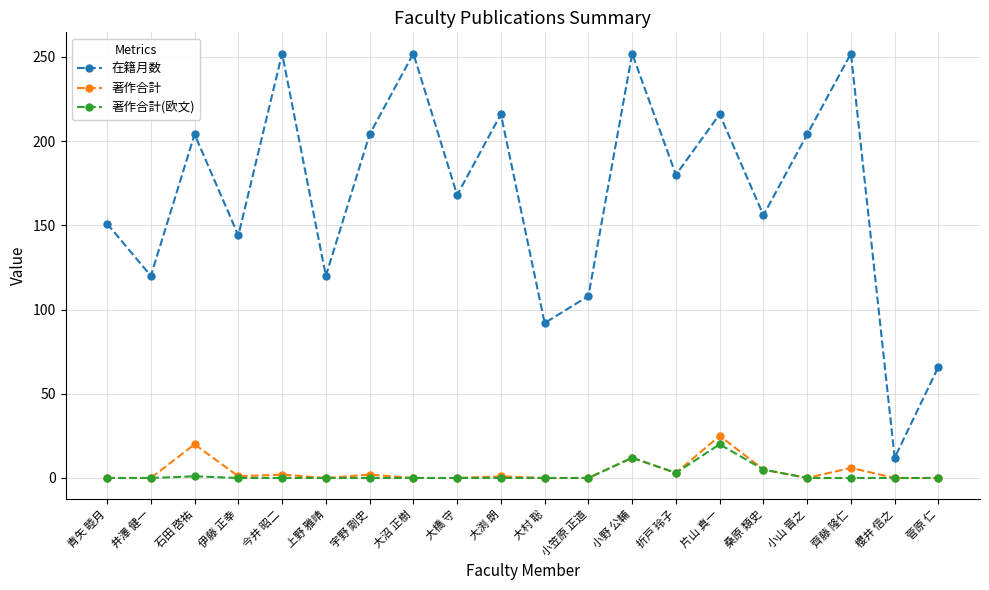

How many interior local valleys does the 在籍月数 series have?

8